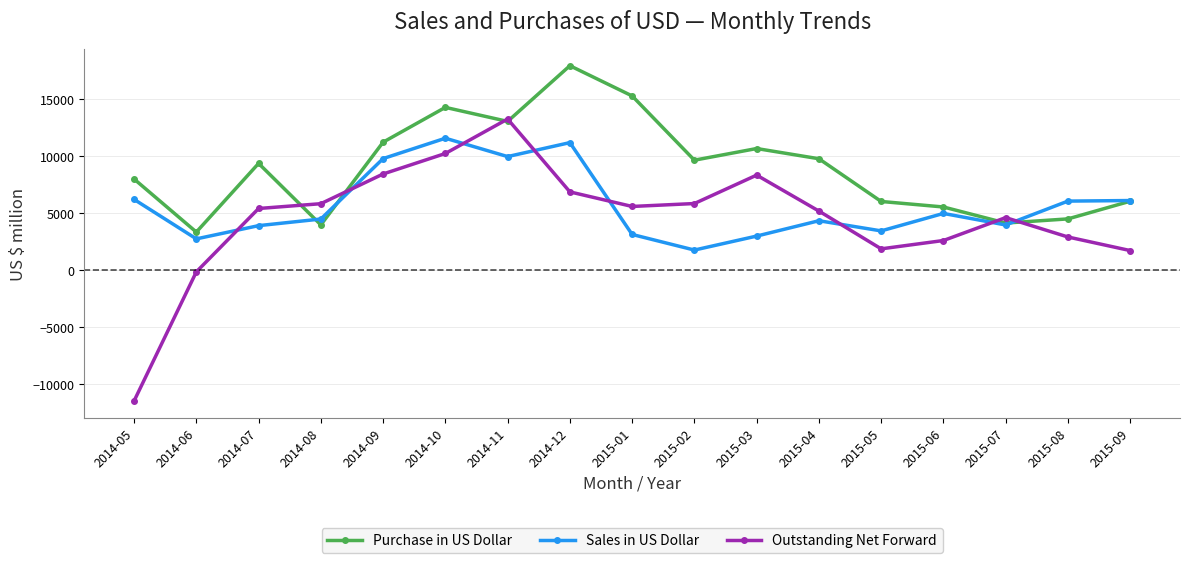

Rank the series by their maximum value, from highest to lowest.

Purchase in US Dollar, Outstanding Net Forward, Sales in US Dollar